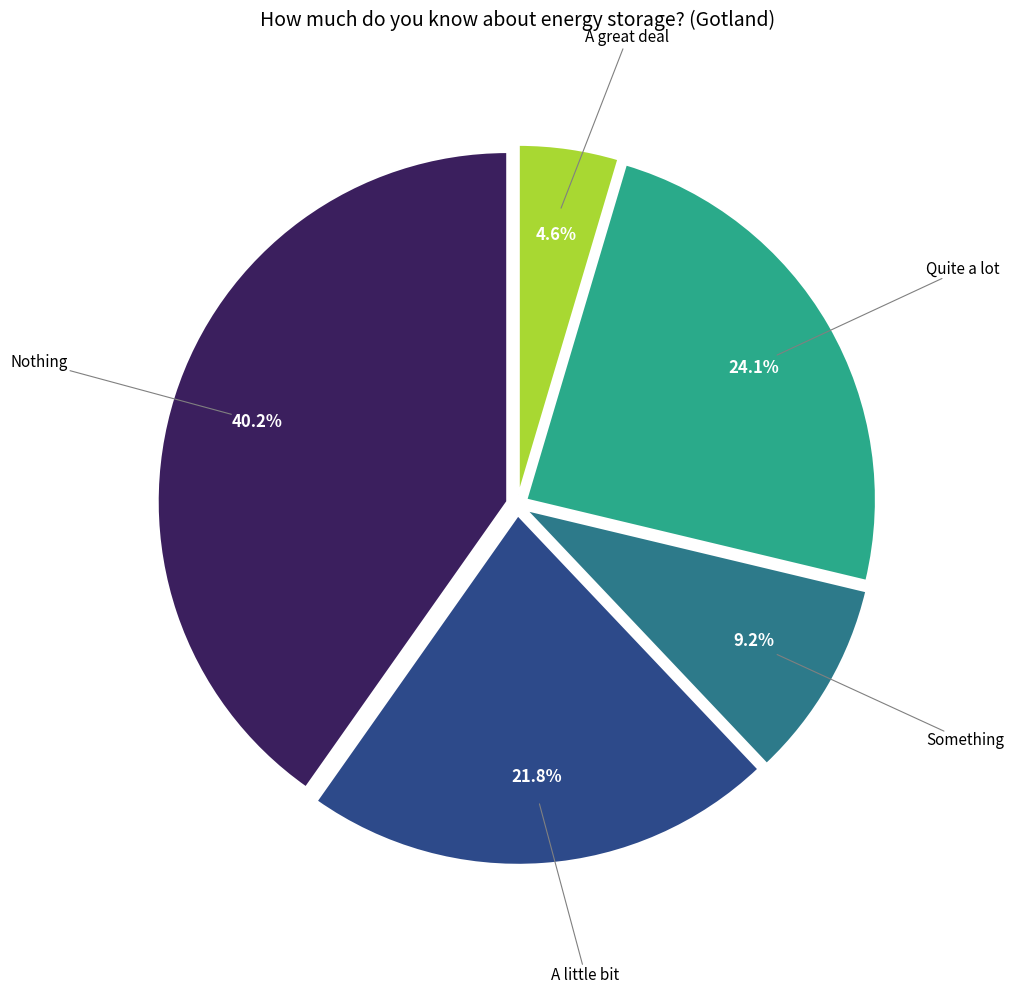

Is there a majority slice in this chart?

No